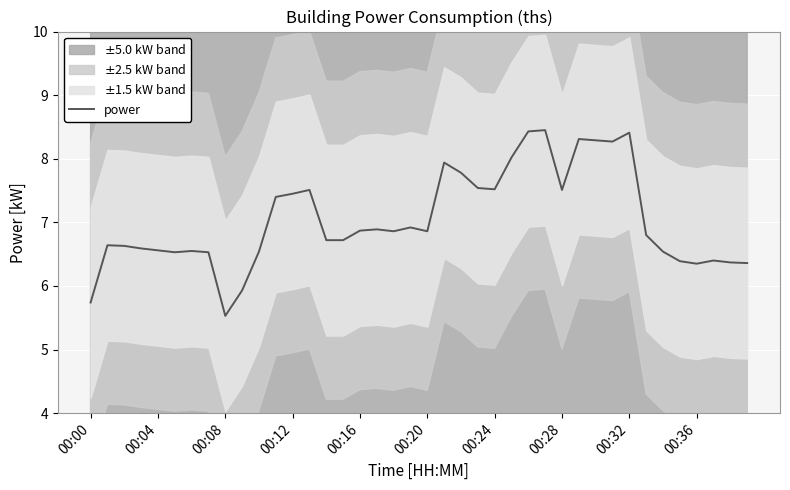

What is the minimum value for power?

5.5